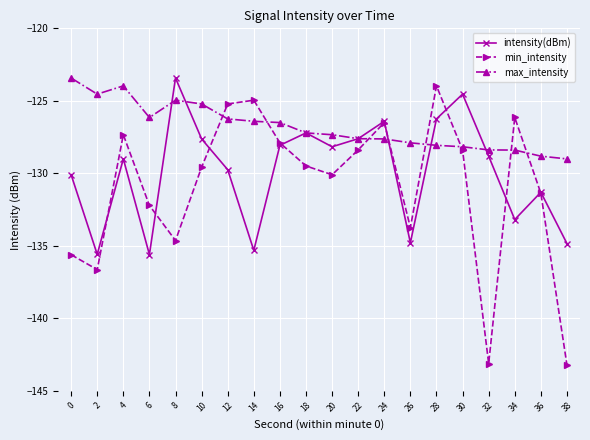

What is the value of the max_intensity point at the 2nd from the left?

-124.5